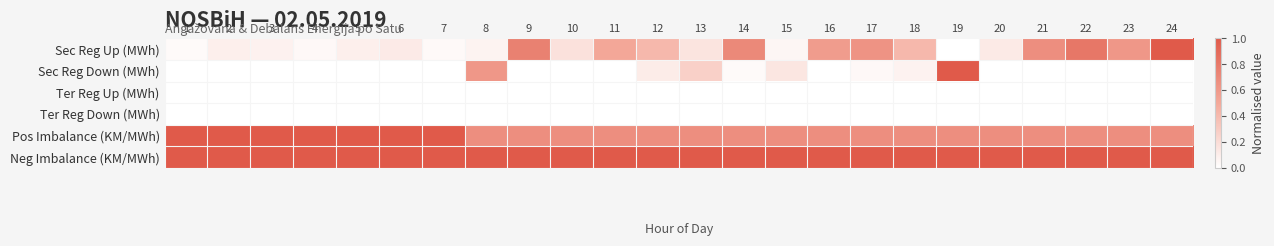

List the series in order of their peak value, highest first.

Sec Reg Up (MWh), Sec Reg Down (MWh), Pos Imbalance (KM/MWh), Neg Imbalance (KM/MWh), Ter Reg Up (MWh), Ter Reg Down (MWh)